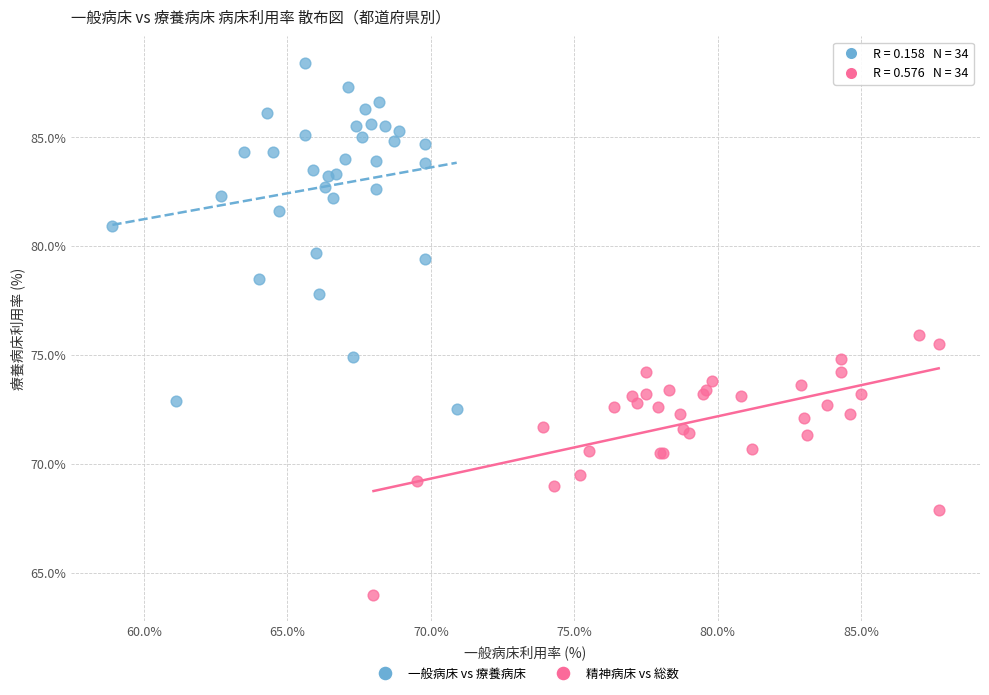

Which series has the widest spread of Y values?

一般病床 vs 療養病床